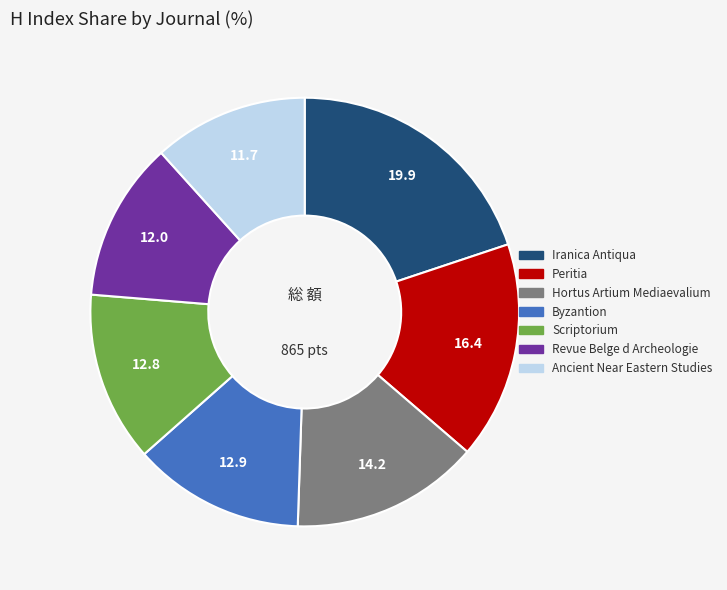

Is there a majority slice in this chart?

No